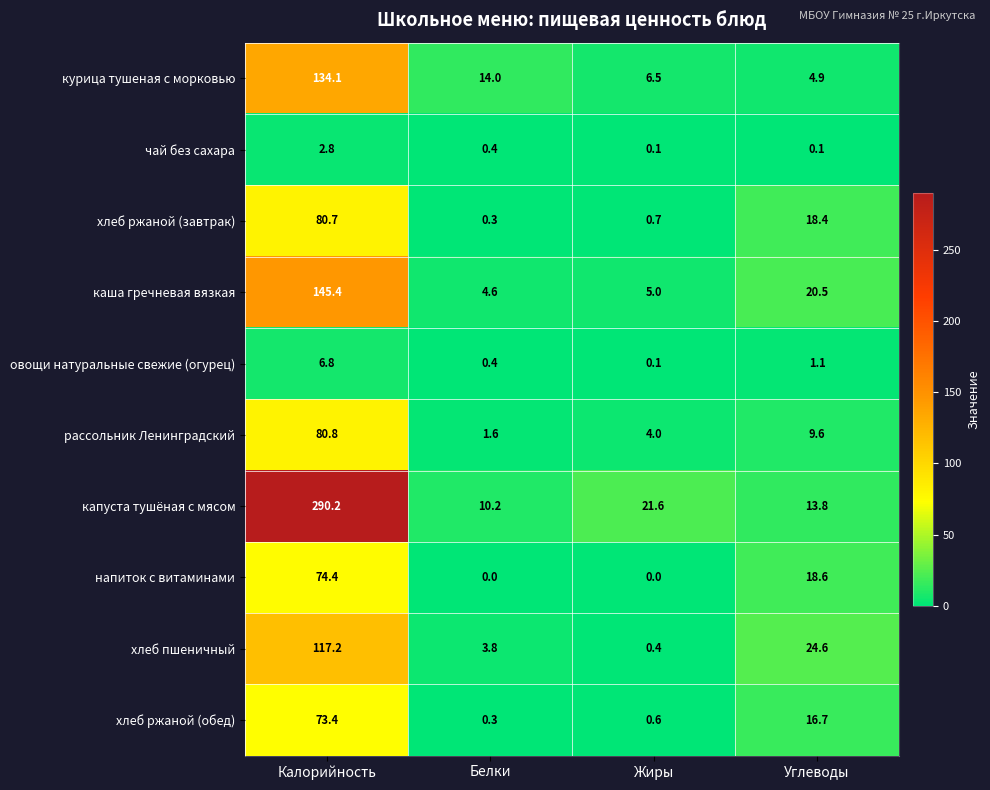

What is the spread (max minus min) of values at Углеводы?

24.5